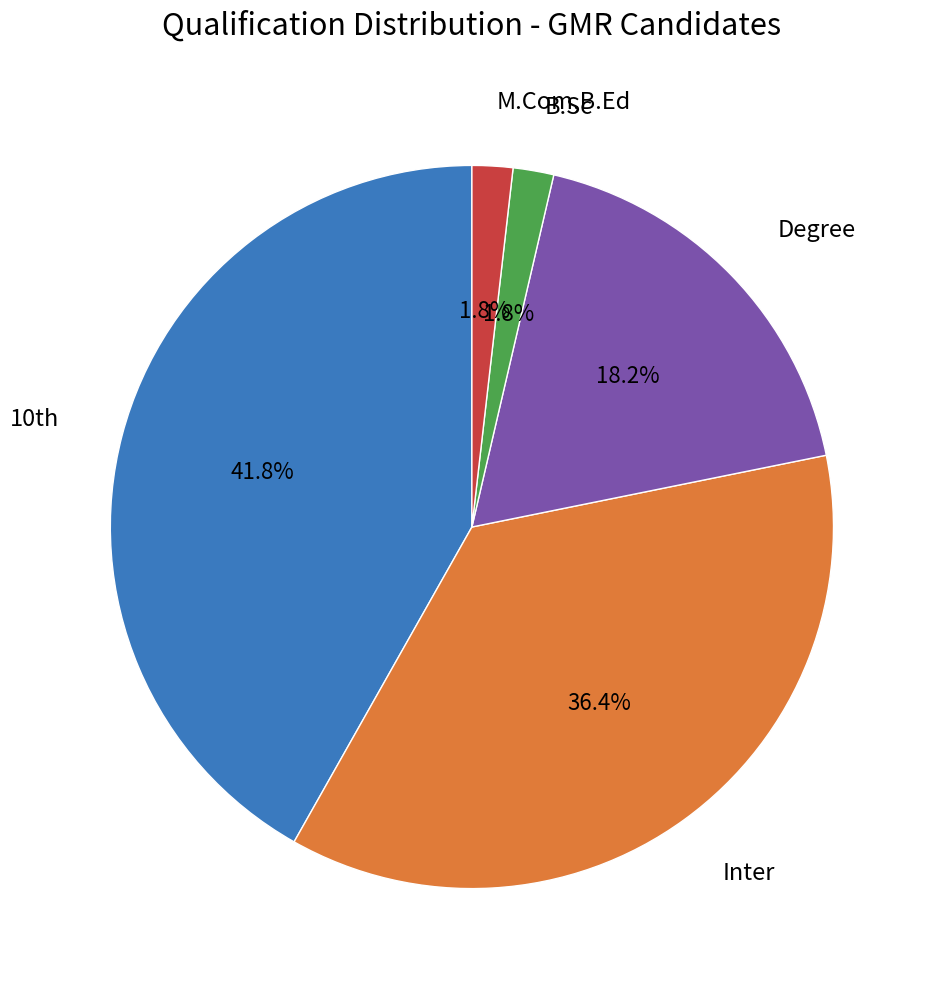

To the nearest percent, what percentage of the pie is Degree?

18%